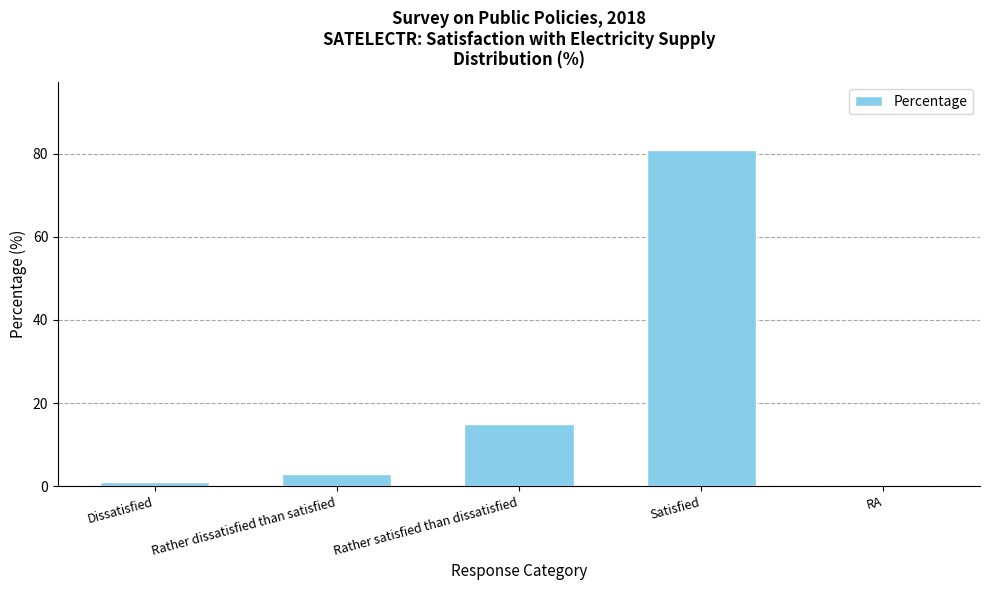

At which label is the value closest to 40?

Rather satisfied than dissatisfied